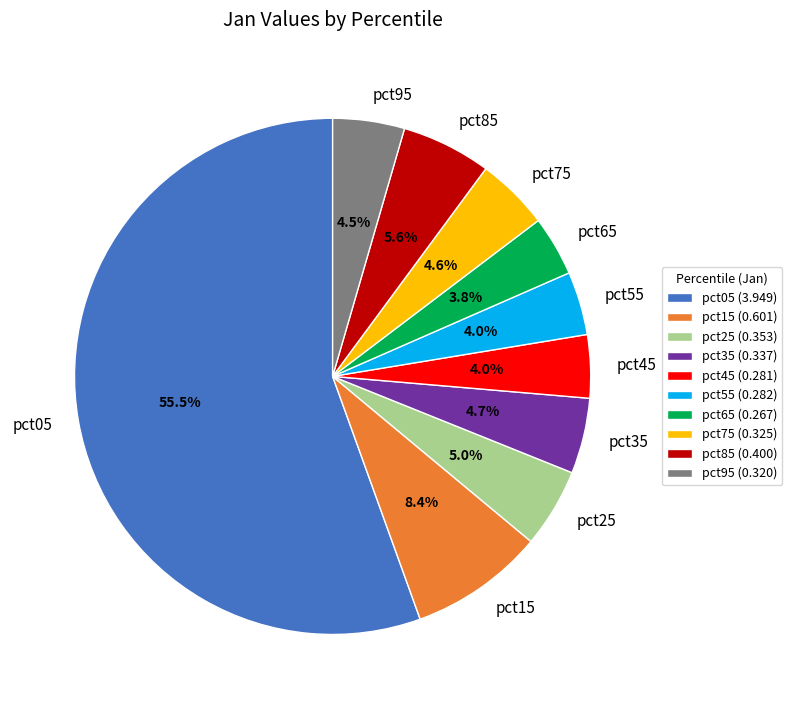

Which has a higher value, pct05 or pct45?

pct05